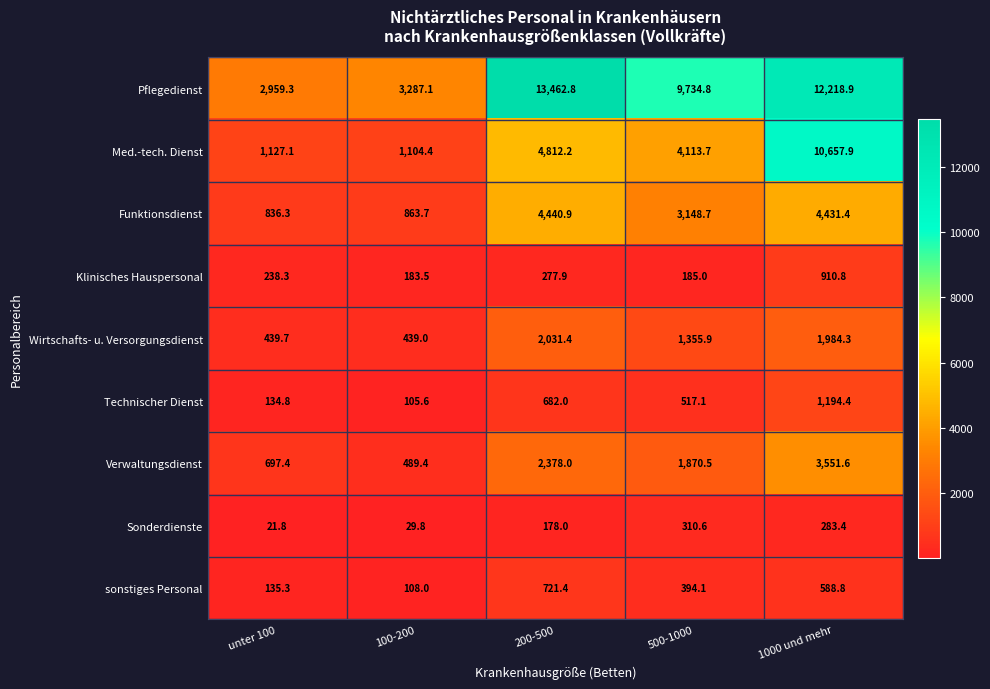

Which series has the largest range (max minus min)?

Pflegedienst